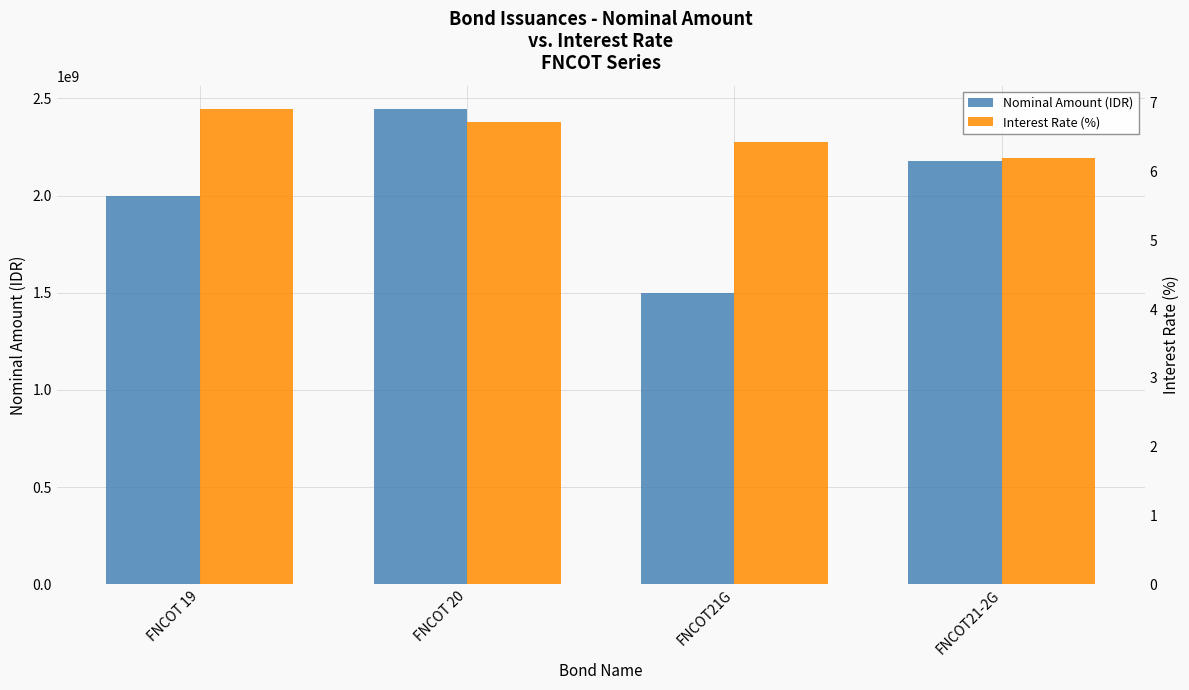

What is the value of the Interest Rate (%) bar at the 2nd from the left?

6.7